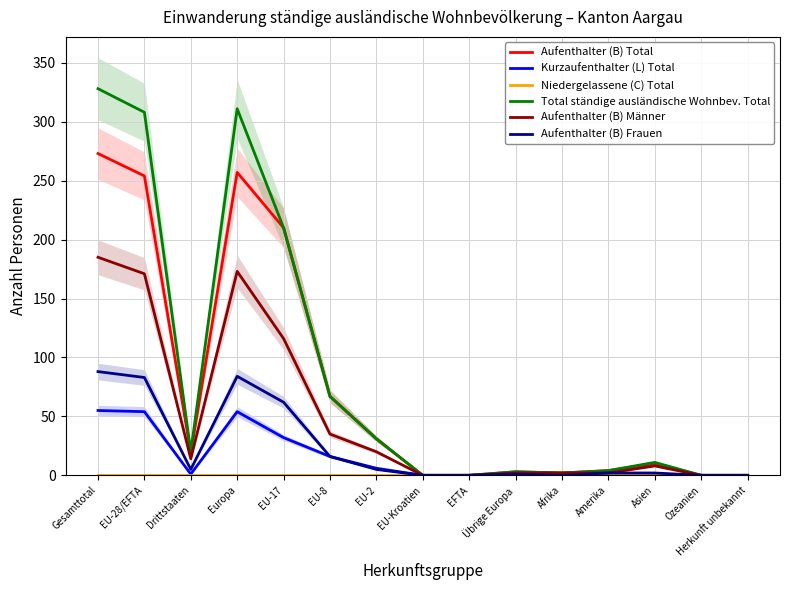

Is this an area chart (filled region under the line)?

No